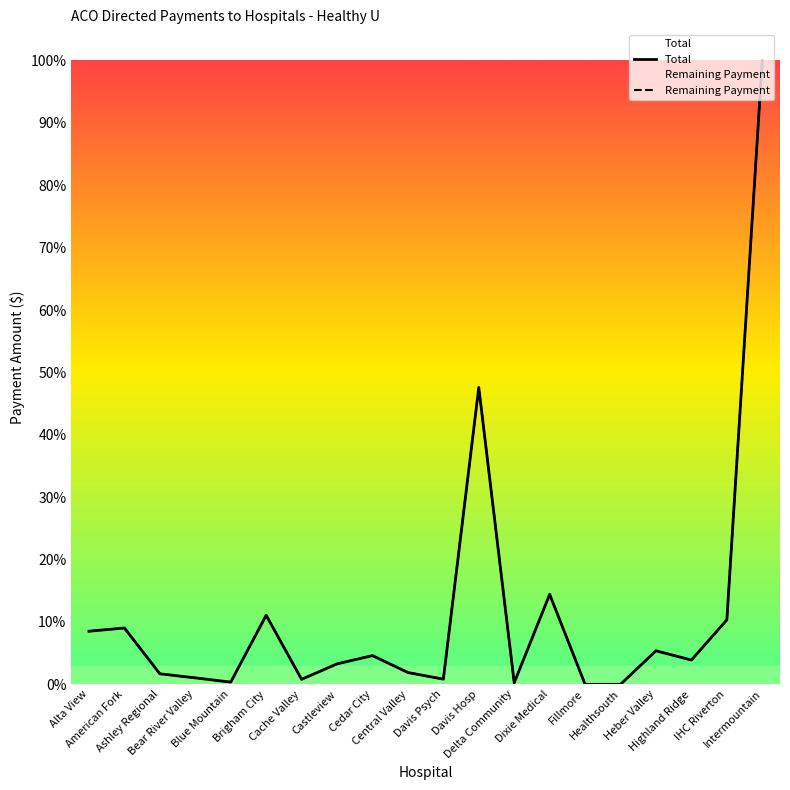

Between Bear River Valley and Fillmore, which series saw the biggest shift?

Total